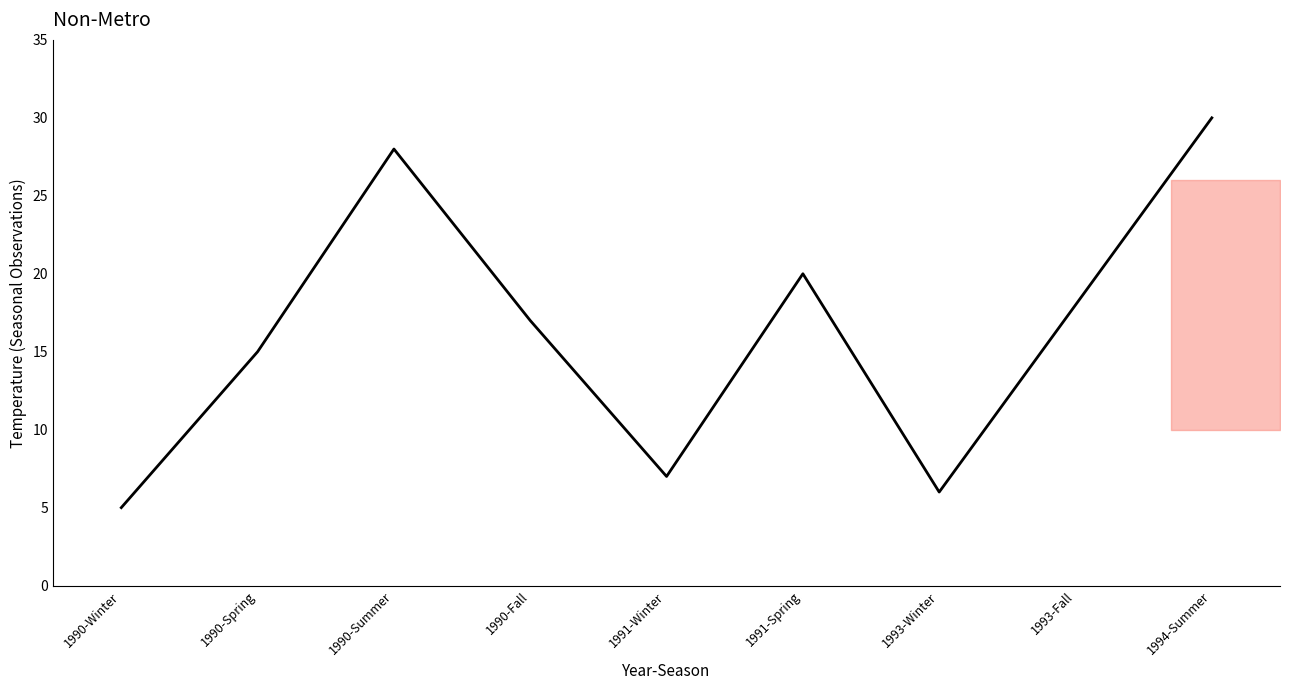

Reading left to right, transcribe all the data shown in this chart.

5	15	28	17	7	20	6	18	30